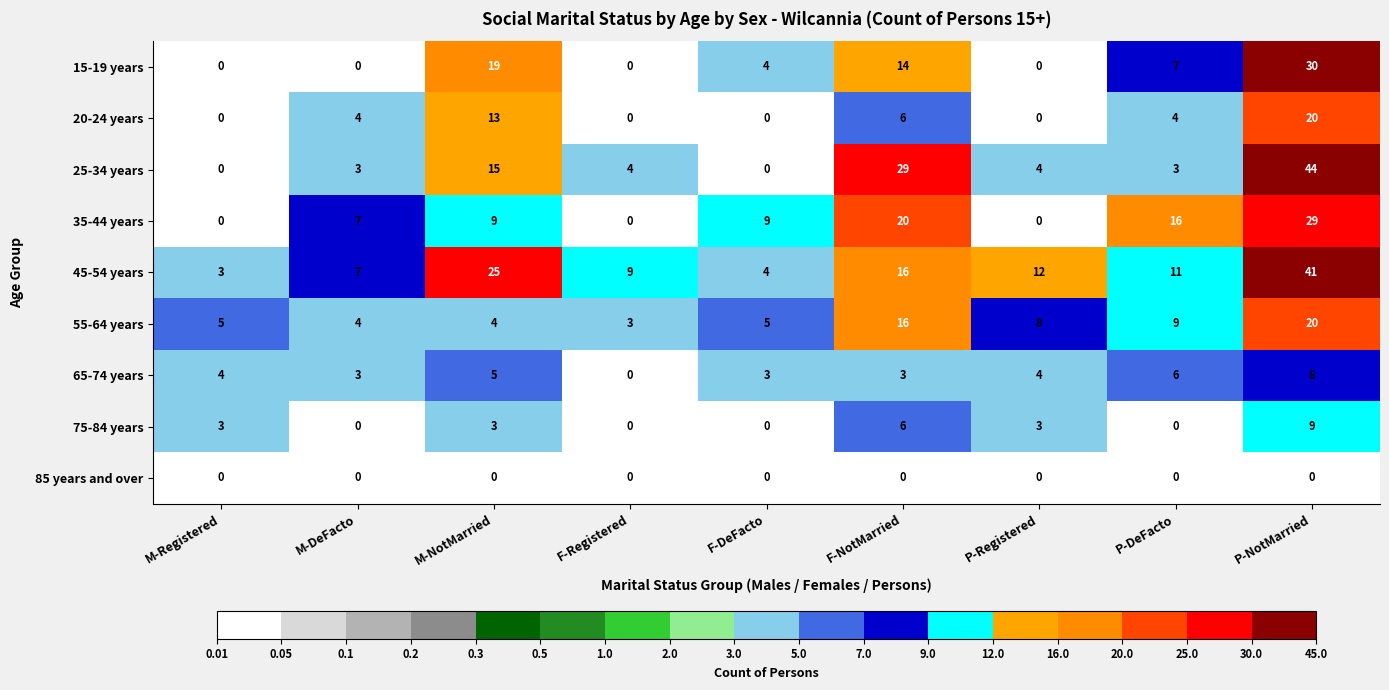

What is the difference between the maximum and second lowest values in the 20-24 years series?

20